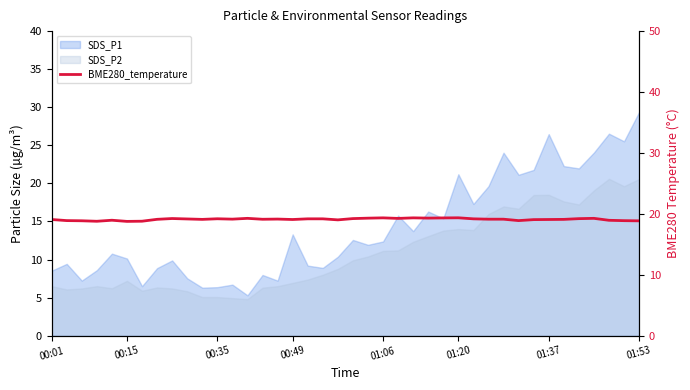

The chart shows a value of 5.4 at 01:06. True or false?

False